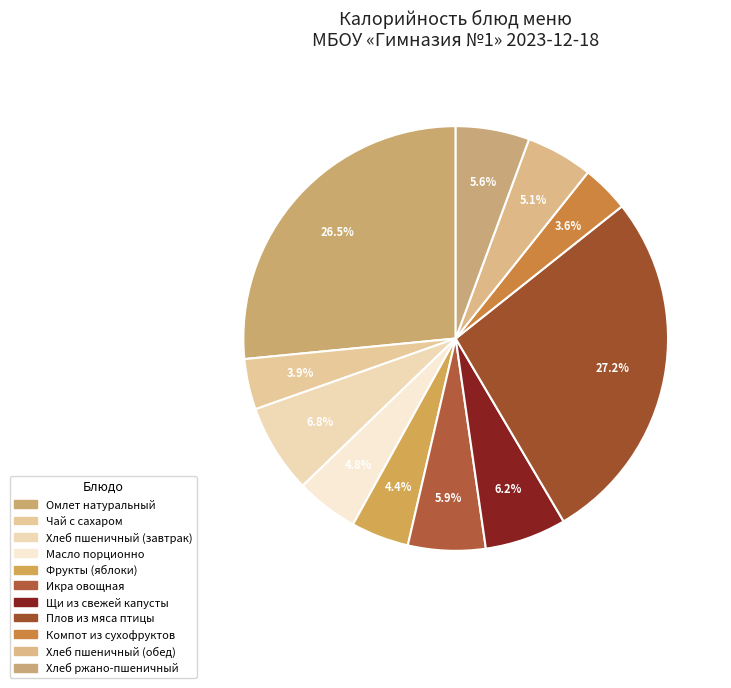

To the nearest percent, what is the average slice percentage?

9%